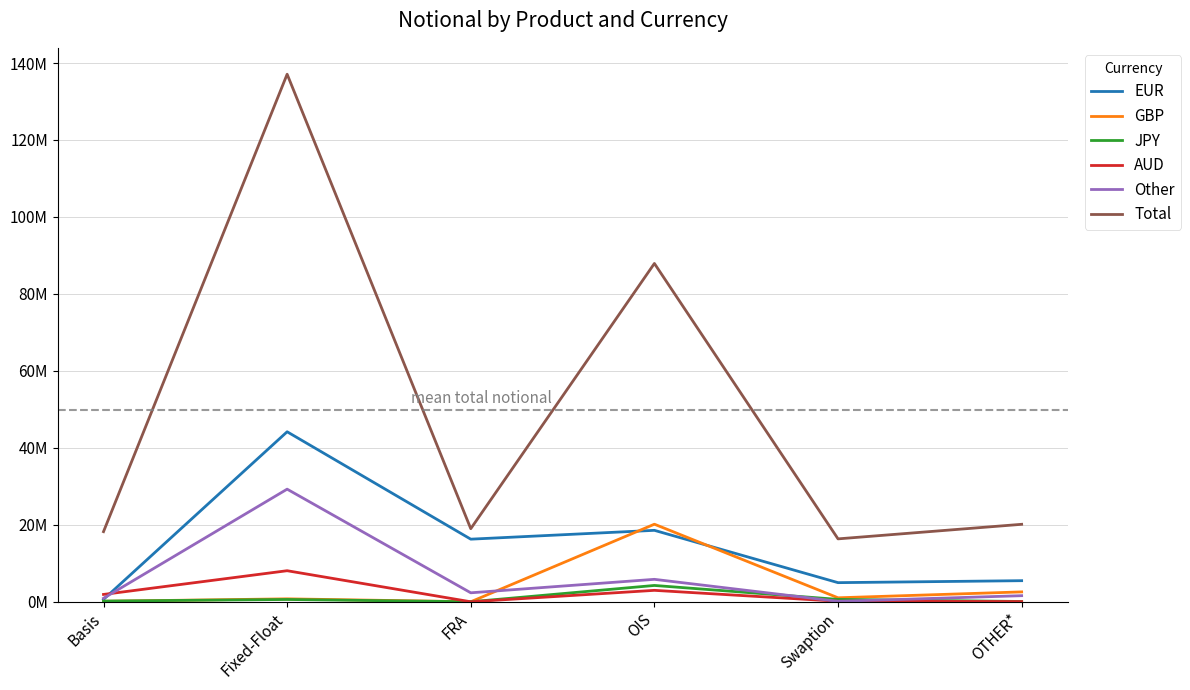

What are all the series names shown in the legend?

EUR, GBP, JPY, AUD, Other, Total